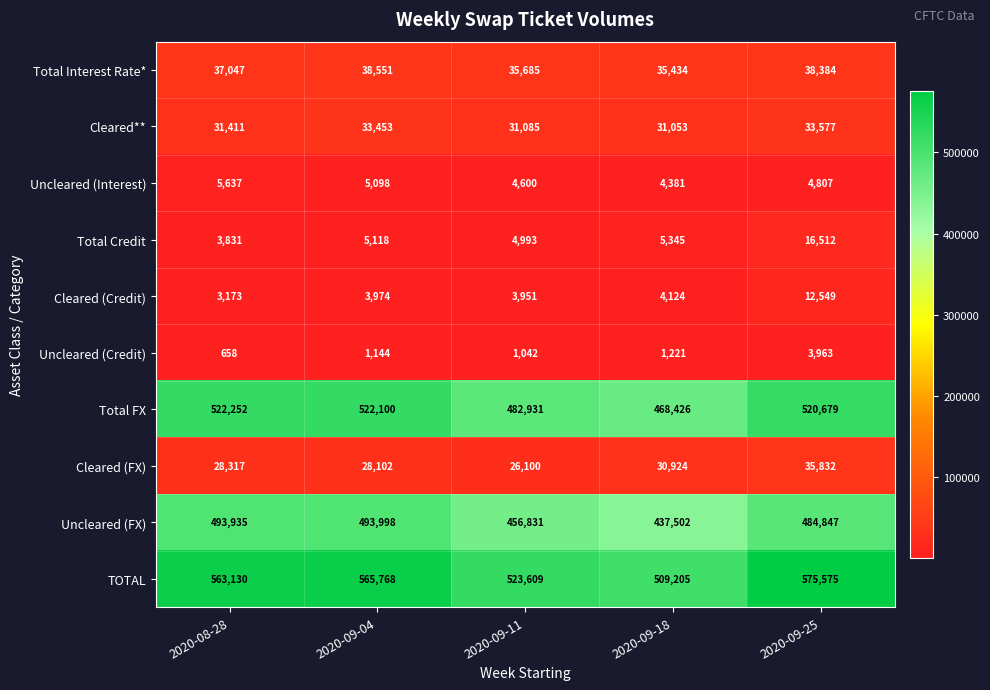

The value of Cleared (FX) at 2020-08-28 is 6994. True or false?

False